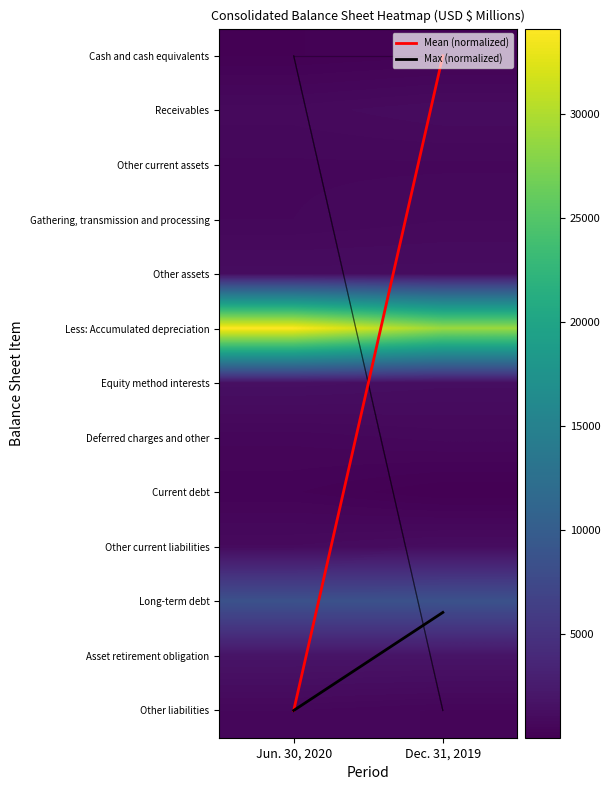

Rank the series at Jun. 30, 2020 from highest to lowest value.

Less: Accumulated depreciation, Long-term debt, Asset retirement obligation, Equity method interests, Other assets, Other current liabilities, Receivables, Gathering, transmission and processing, Other liabilities, Other current assets, Deferred charges and other, Current debt, Cash and cash equivalents, Max (normalized), Mean (normalized)